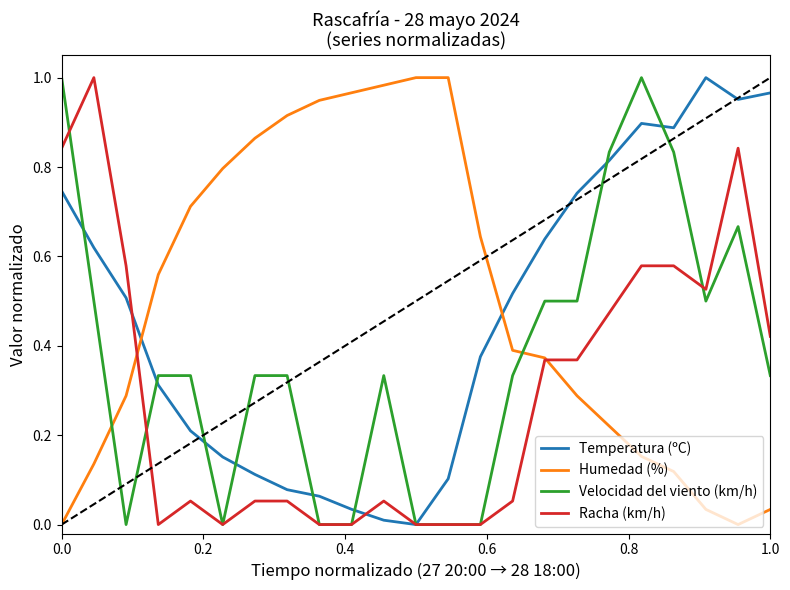

Which series ends up on top after the final intersection of Temperatura (ºC) and Humedad (%)?

Temperatura (ºC)